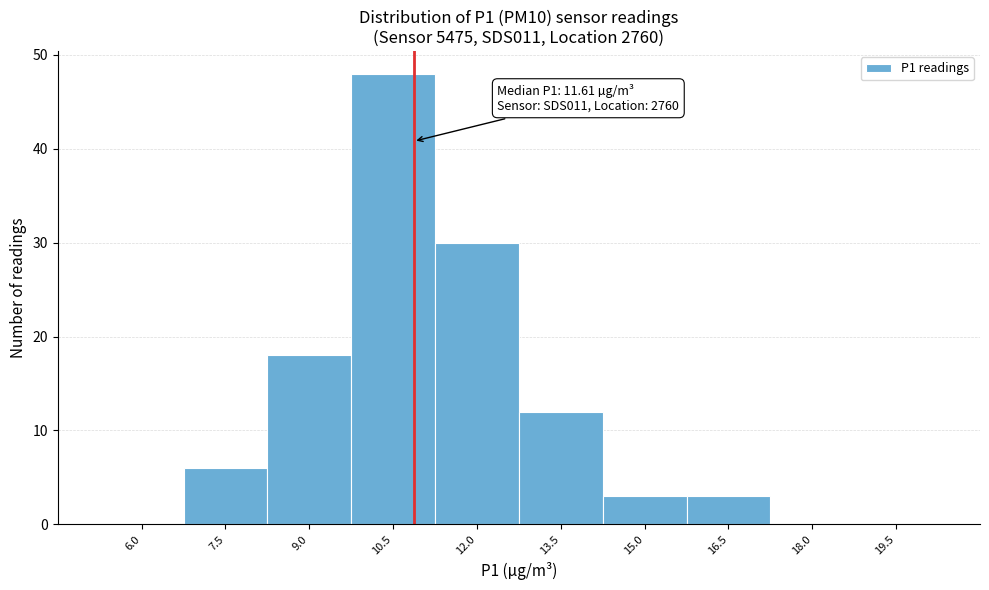

Reading left to right, list all the values displayed in this chart.

6.0=0	7.5=6	9.0=18	10.5=48	12.0=30	13.5=12	15.0=3	16.5=3	18.0=0	19.5=0